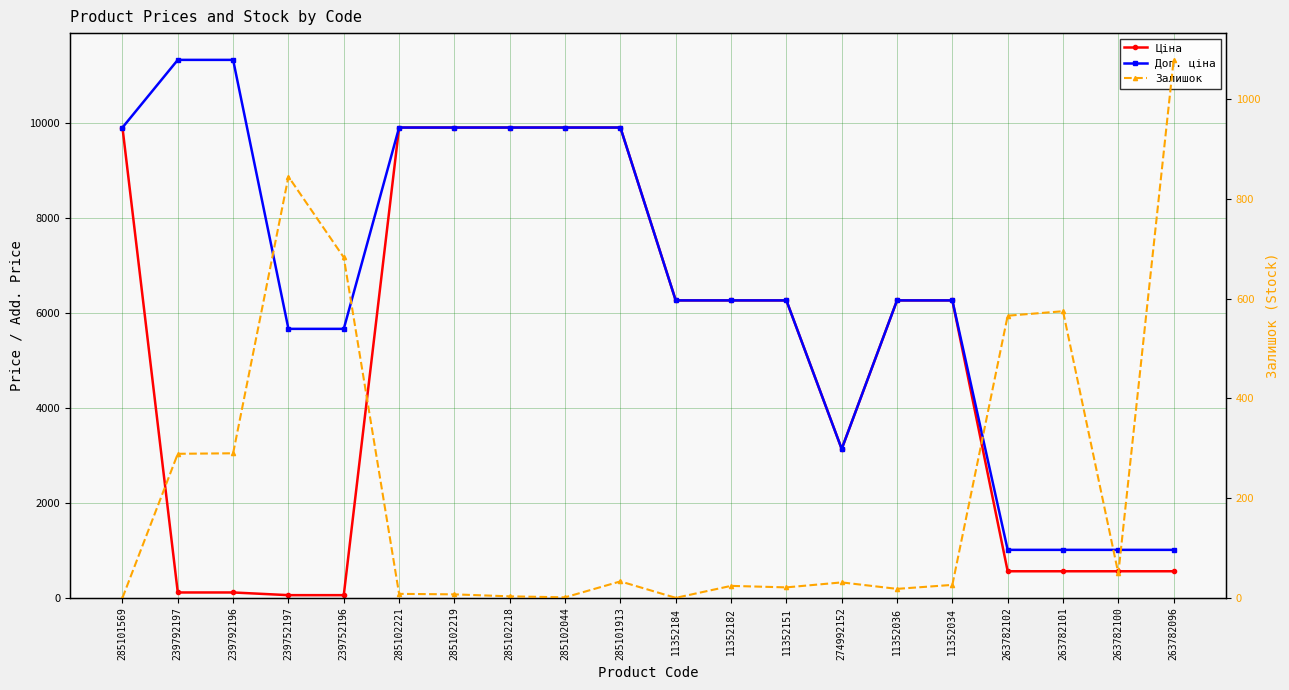

What is the maximum value shown in the chart?

11334.0